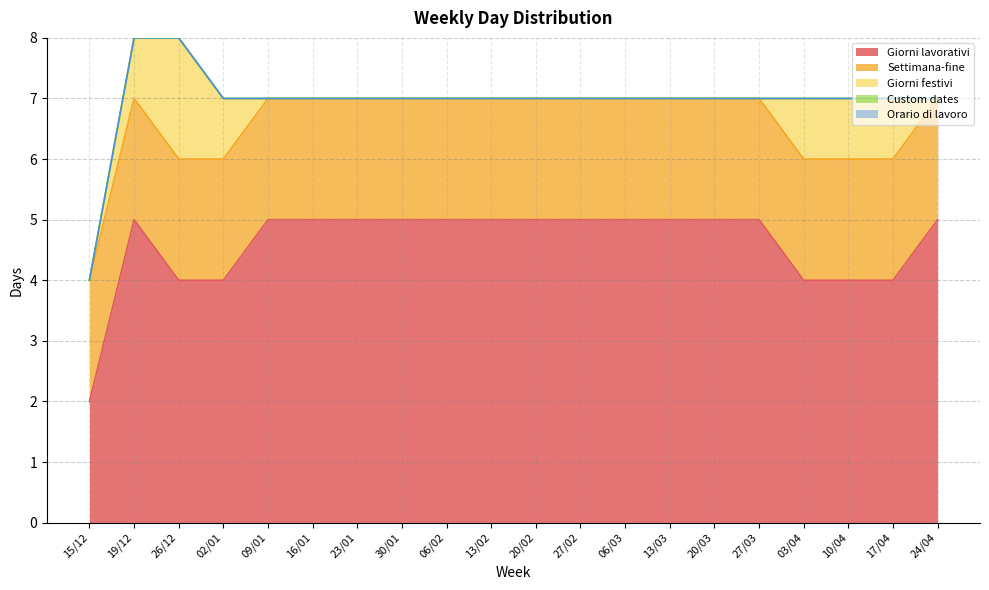

Reading left to right, transcribe all the data shown in this chart.

Giorni lavorativi: 15/12=2	19/12=5	26/12=4	02/01=4	09/01=5	16/01=5	23/01=5	30/01=5	06/02=5	13/02=5	20/02=5	27/02=5	06/03=5	13/03=5	20/03=5	27/03=5	03/04=4	10/04=4	17/04=4	24/04=5
Settimana-fine: 15/12=2	19/12=2	26/12=2	02/01=2	09/01=2	16/01=2	23/01=2	30/01=2	06/02=2	13/02=2	20/02=2	27/02=2	06/03=2	13/03=2	20/03=2	27/03=2	03/04=2	10/04=2	17/04=2	24/04=2
Giorni festivi: 15/12=0	19/12=1	26/12=2	02/01=1	09/01=0	16/01=0	23/01=0	30/01=0	06/02=0	13/02=0	20/02=0	27/02=0	06/03=0	13/03=0	20/03=0	27/03=0	03/04=1	10/04=1	17/04=1	24/04=0
Custom dates: 15/12=0	19/12=0	26/12=0	02/01=0	09/01=0	16/01=0	23/01=0	30/01=0	06/02=0	13/02=0	20/02=0	27/02=0	06/03=0	13/03=0	20/03=0	27/03=0	03/04=0	10/04=0	17/04=0	24/04=0
Orario di lavoro: 15/12=0	19/12=0	26/12=0	02/01=0	09/01=0	16/01=0	23/01=0	30/01=0	06/02=0	13/02=0	20/02=0	27/02=0	06/03=0	13/03=0	20/03=0	27/03=0	03/04=0	10/04=0	17/04=0	24/04=0